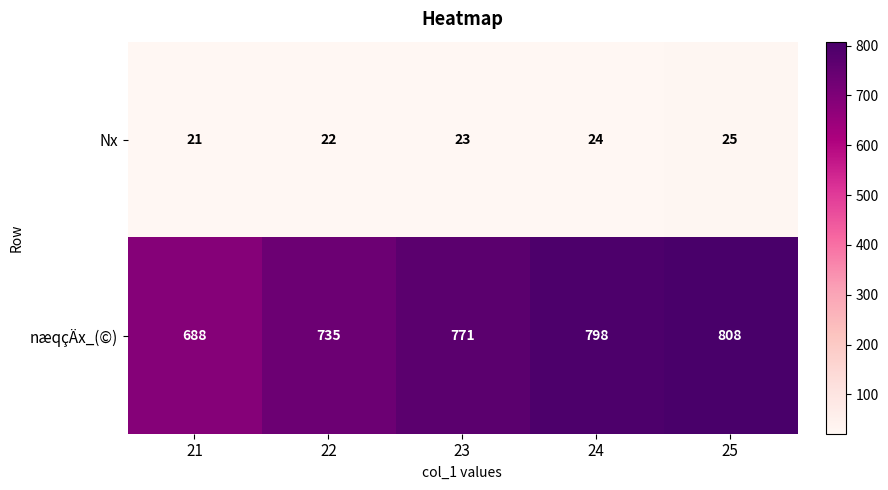

Read the Nx value at 21.

21